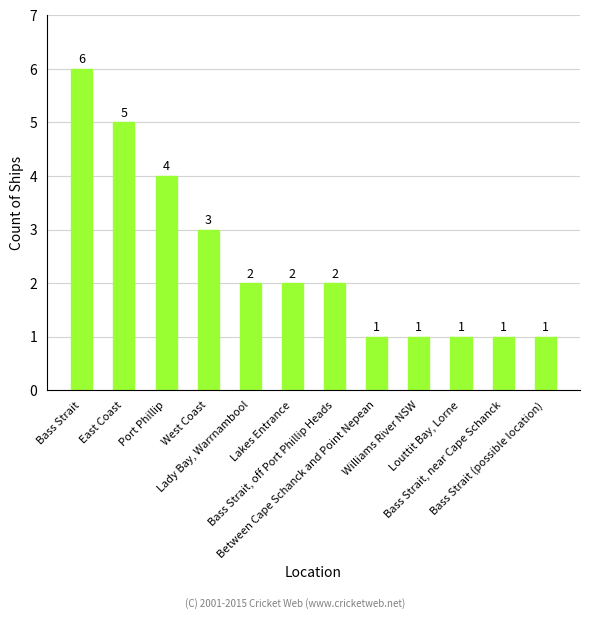

How many values are between 1 and 4?

10